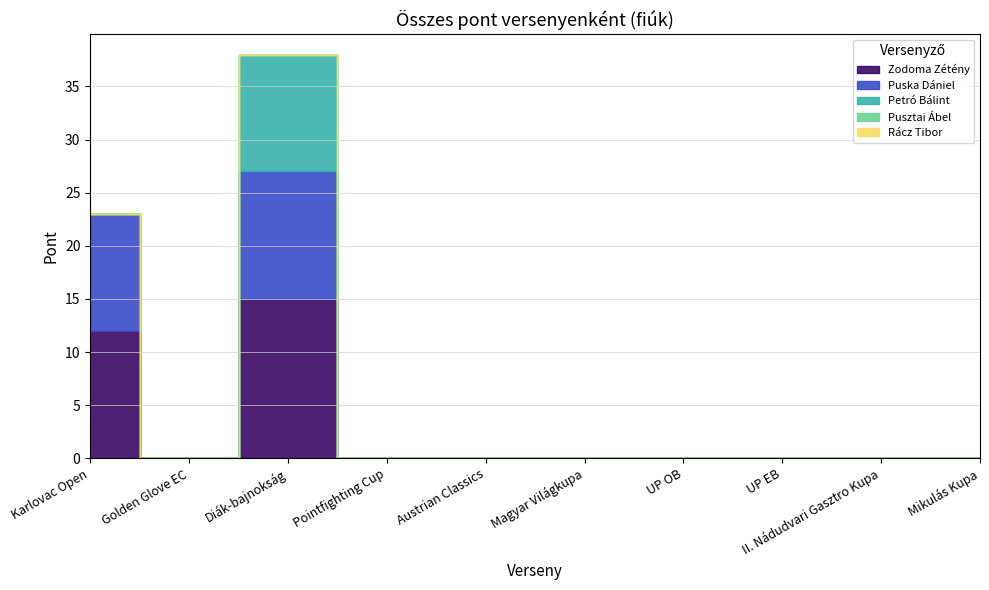

At which category is the sum across all series the highest?

Diák-bajnokság